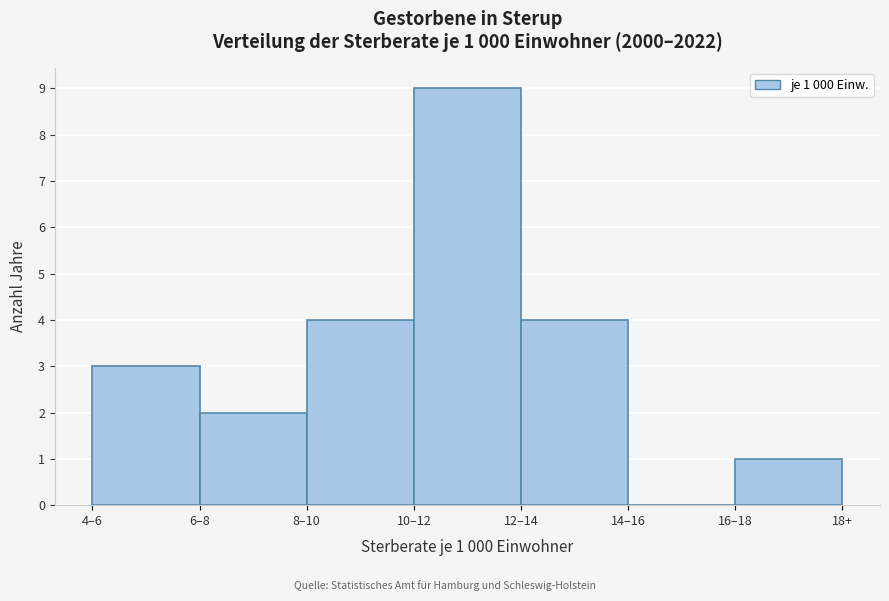

Reading left to right, list all the values displayed in this chart.

4‒6=3	6‒8=2	8‒10=4	10‒12=9	12‒14=4	14‒16=0	16‒18=1